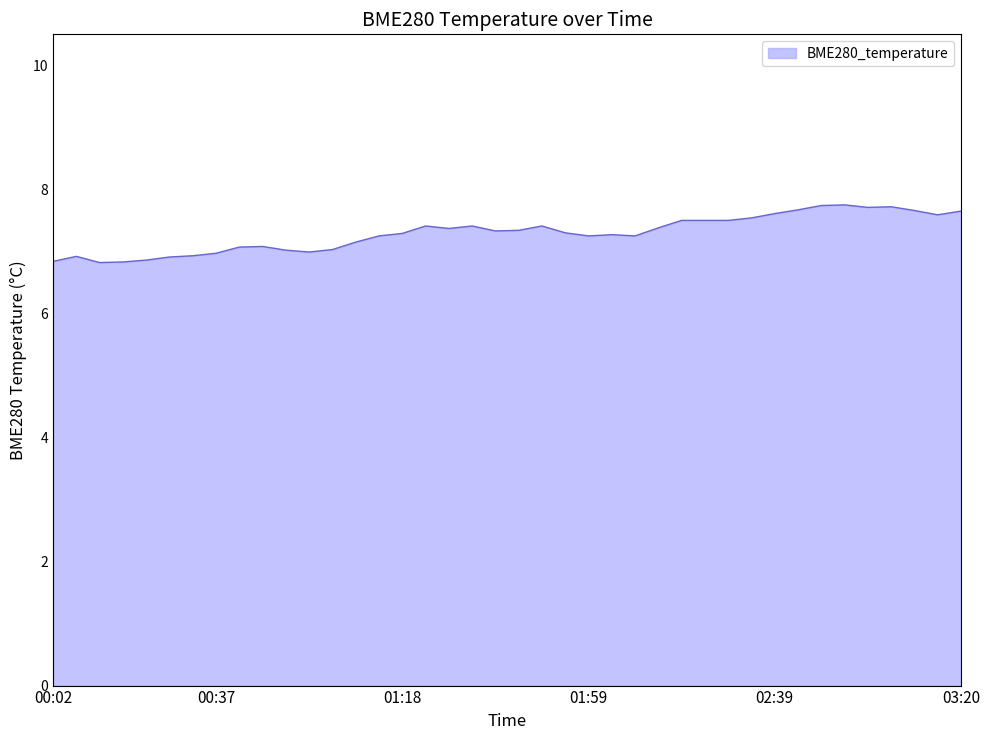

What is the difference between the maximum and minimum values?

0.9